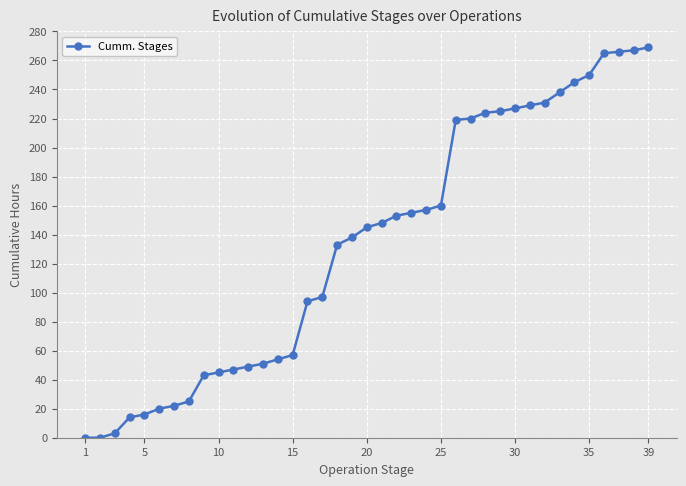

How many distinct data groups are displayed?

1